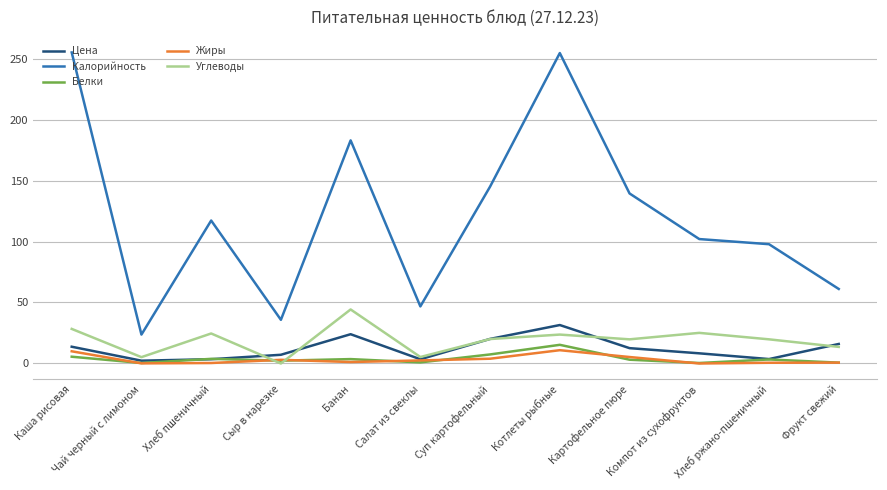

What is the difference between the highest and lowest values at Хлеб ржано-пшеничный?

97.2